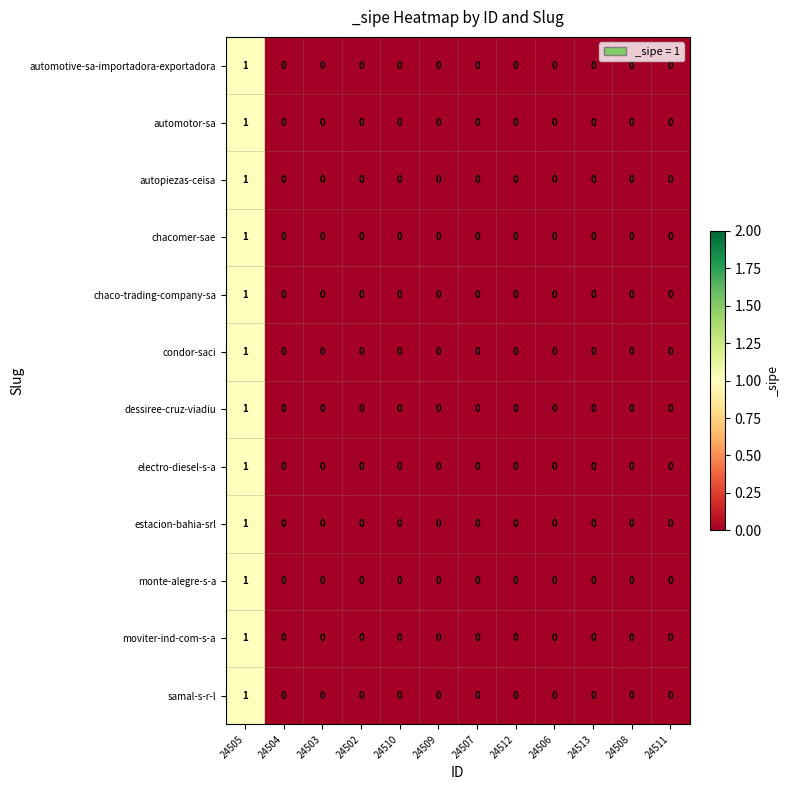

At which category is the sum across all series the highest?

24505